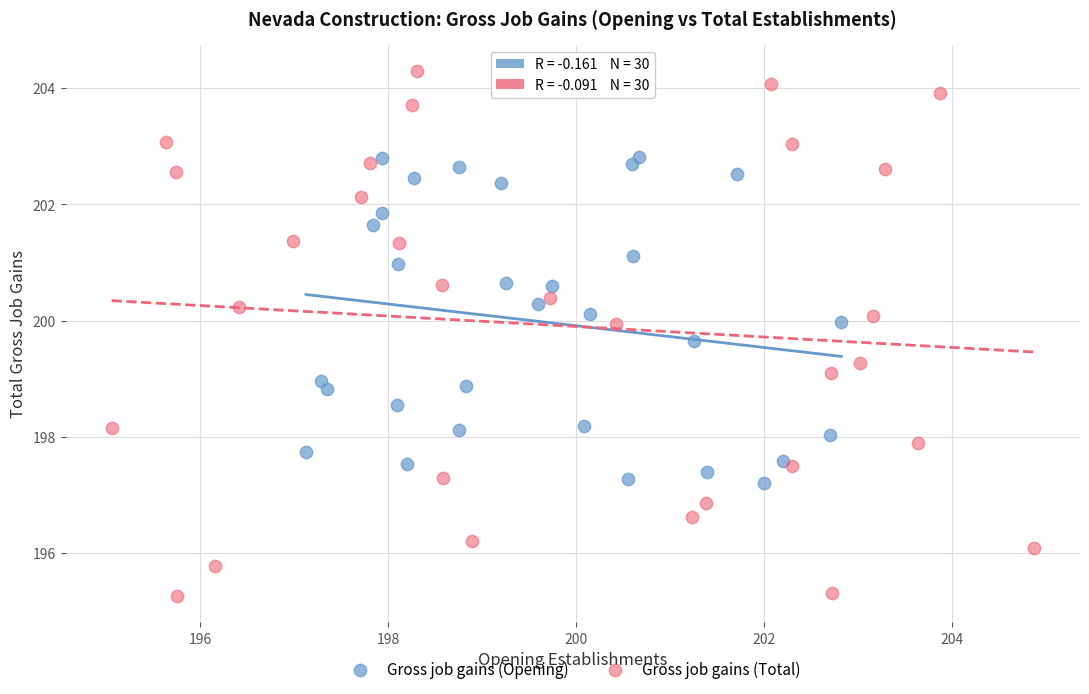

Which series contains the lowest Y value?

Gross job gains (Total)